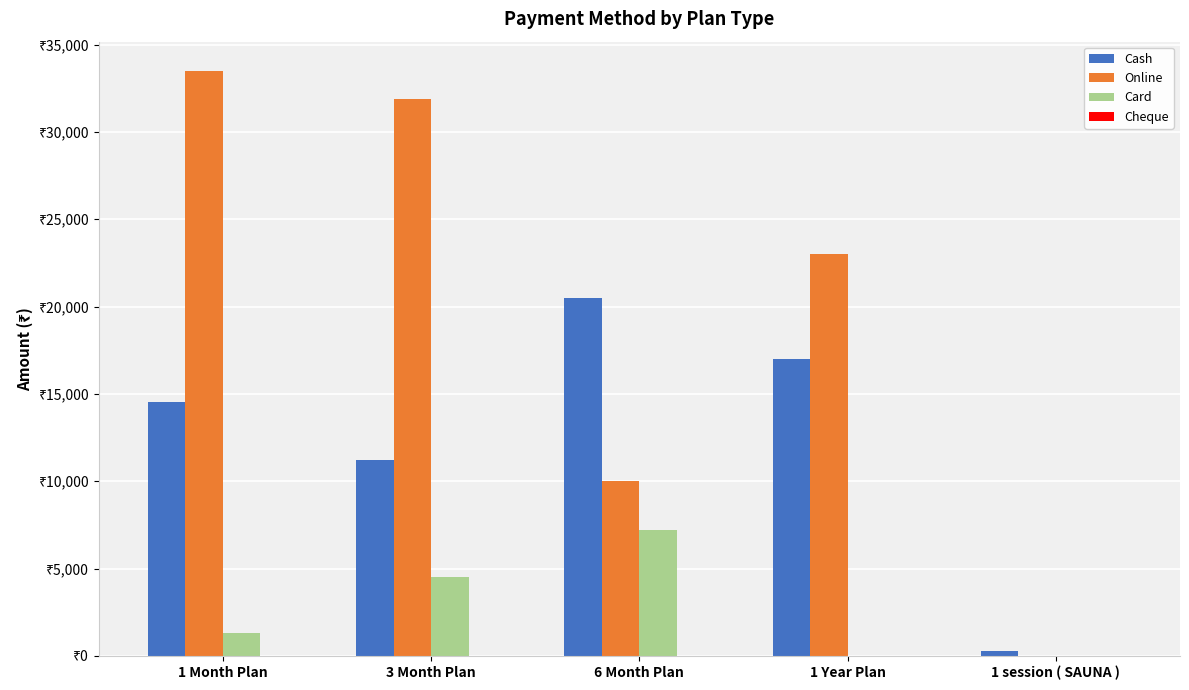

At how many categories does at least one series exceed 17763?

4